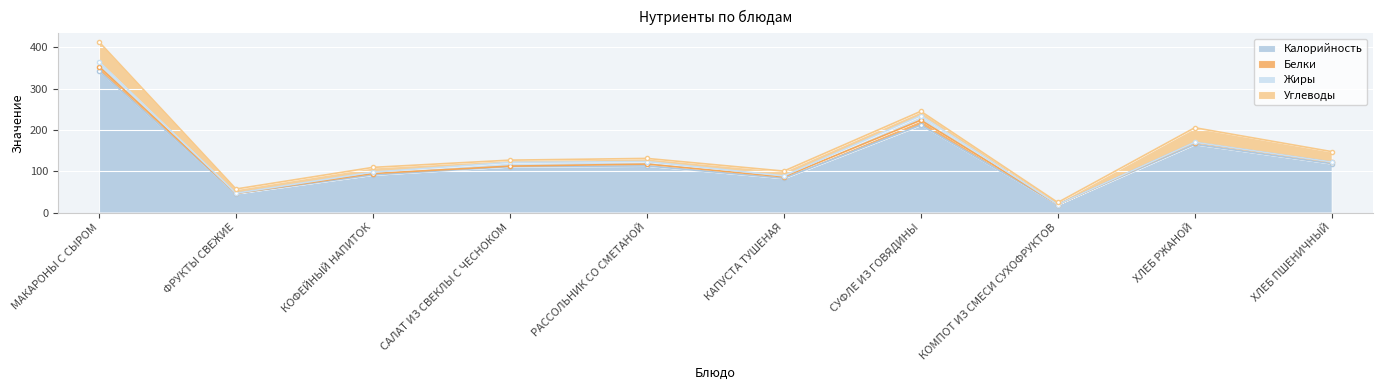

At which category is the sum across all series the highest?

МАКАРОНЫ С СЫРОМ